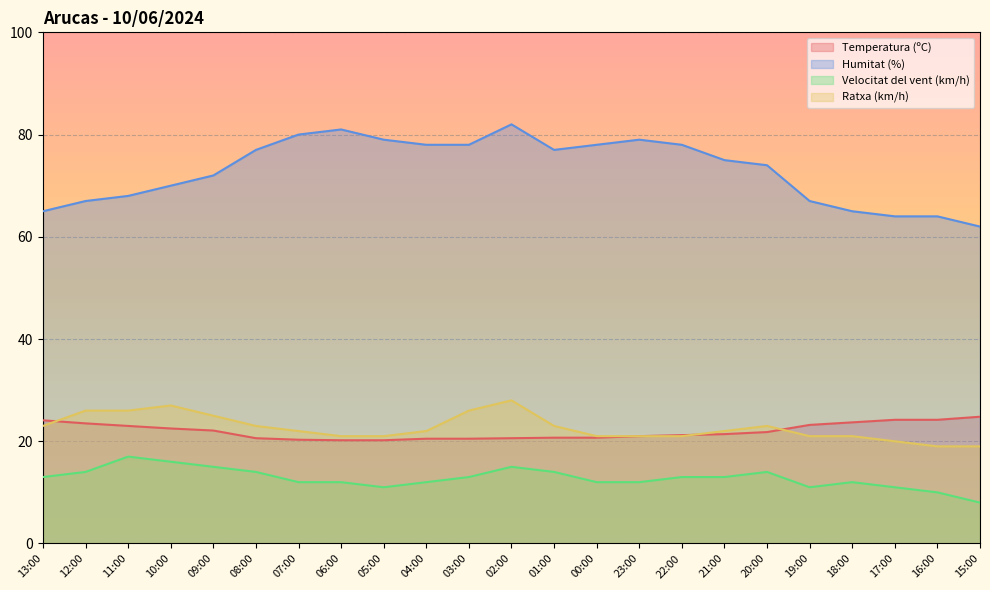

Read the Temperatura (ºC) value at 10:00.

22.5